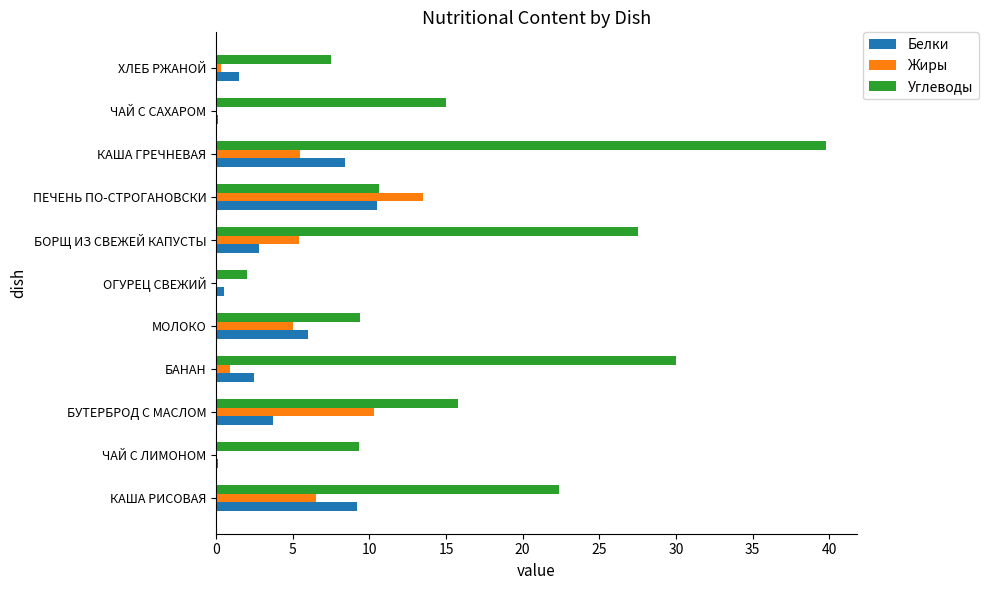

At which category is the sum across all series the highest?

КАША ГРЕЧНЕВАЯ